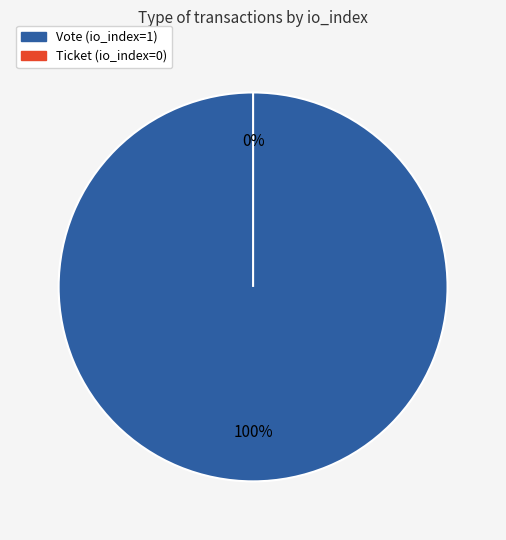

Between Vote (io_index=1) and Ticket (io_index=0), which is larger?

Vote (io_index=1)